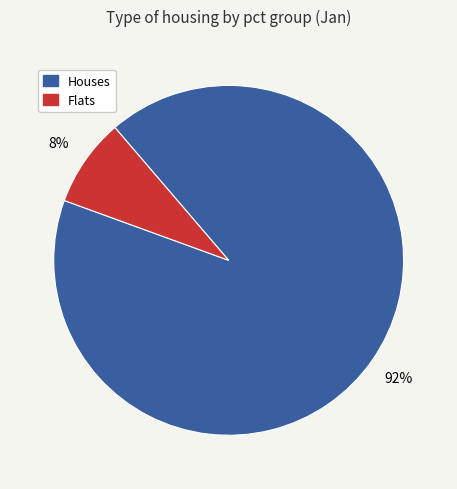

Is there any slice that represents more than half of the pie?

Yes